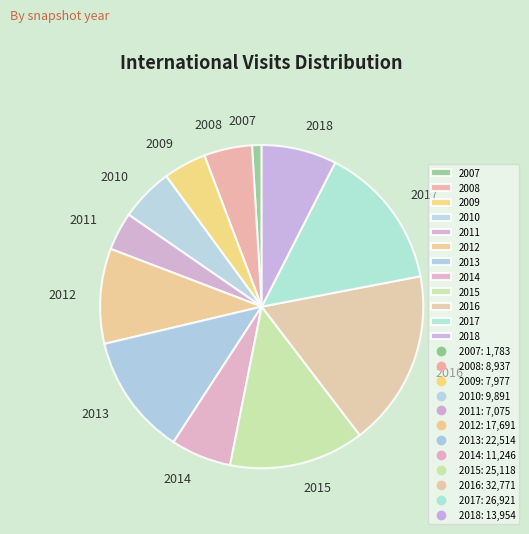

Which category has the biggest portion of the pie?

2016